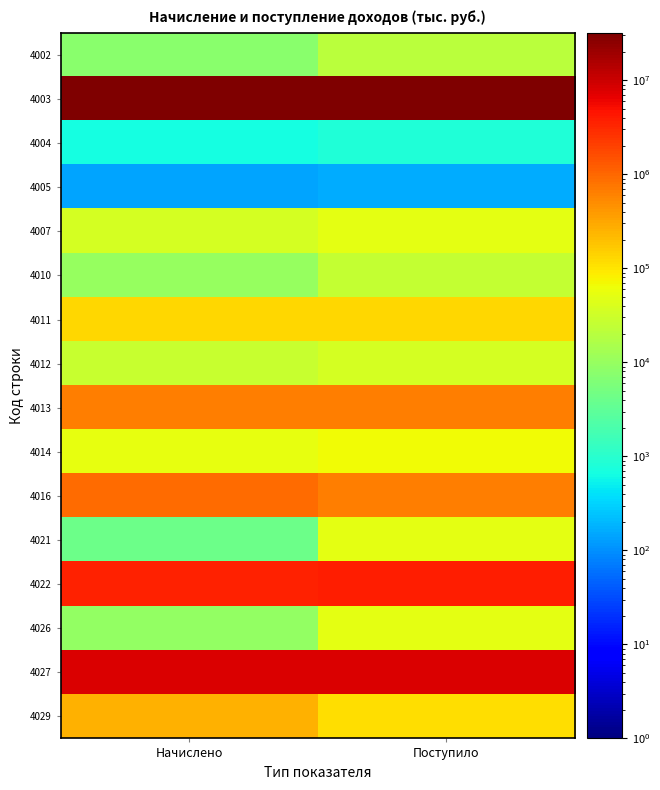

Reading left to right, transcribe all the data shown in this chart.

4002: Начислено=7804	Поступило=21232
4003: Начислено=31912646	Поступило=31031219
4004: Начислено=692	Поступило=825
4005: Начислено=143	Поступило=158
4007: Начислено=37176	Поступило=51512
4010: Начислено=10028	Поступило=25653
4011: Начислено=132418	Поступило=128922
4012: Начислено=26802	Поступило=35620
4013: Начислено=667672	Поступило=666023
4014: Начислено=54081	Поступило=65488
4016: Начислено=934058	Поступило=659764
4021: Начислено=4144	Поступило=51171
4022: Начислено=3552071	Поступило=3769536
4026: Начислено=9567	Поступило=52179
4027: Начислено=8107703	Поступило=7802031
4029: Начислено=261680	Поступило=112108